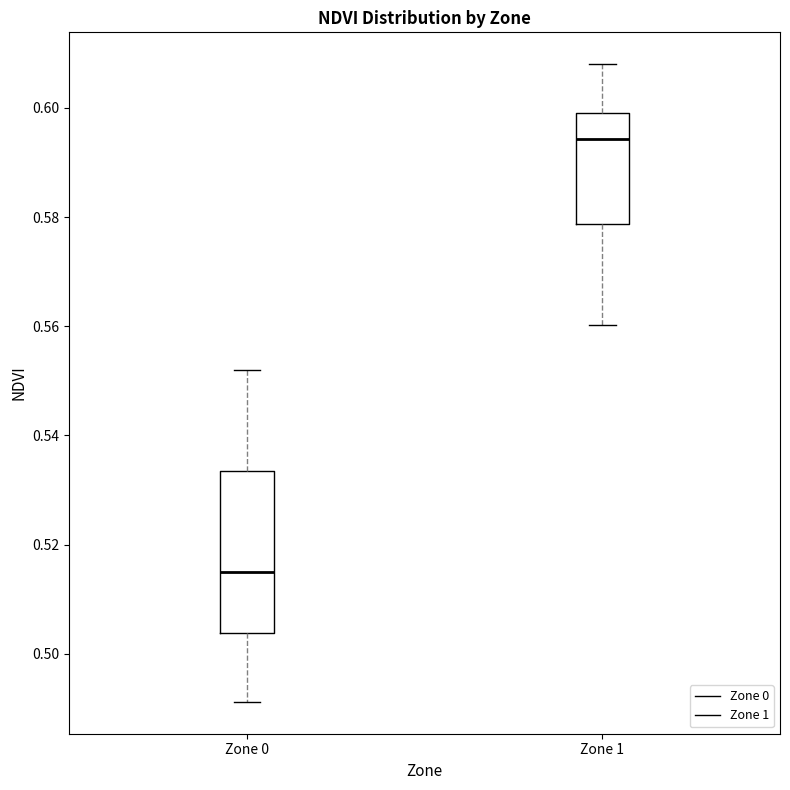

Reading left to right, transcribe this box plot: for each box, give where its median line is, the range the box spans, and where its two whiskers end, as read against the y-axis. The values are not printed on the chart, so give them approximately, as read against the axis.

Zone 0: median 0.514, box 0.504 to 0.534, whiskers 0.492 to 0.552
Zone 1: median 0.594, box 0.578 to 0.600, whiskers 0.560 to 0.608